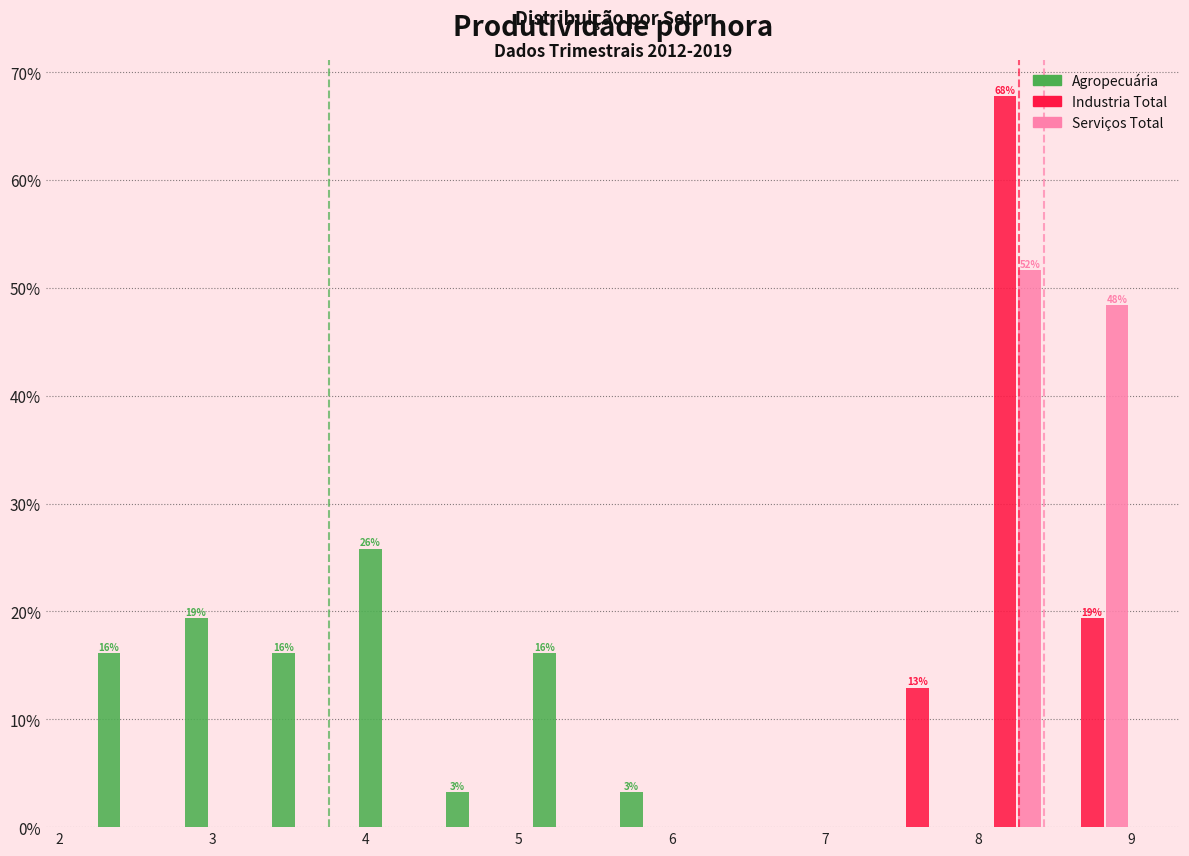

In the Industria Total series, which range on the x-axis has the tallest bar?

7.9 to 8.5